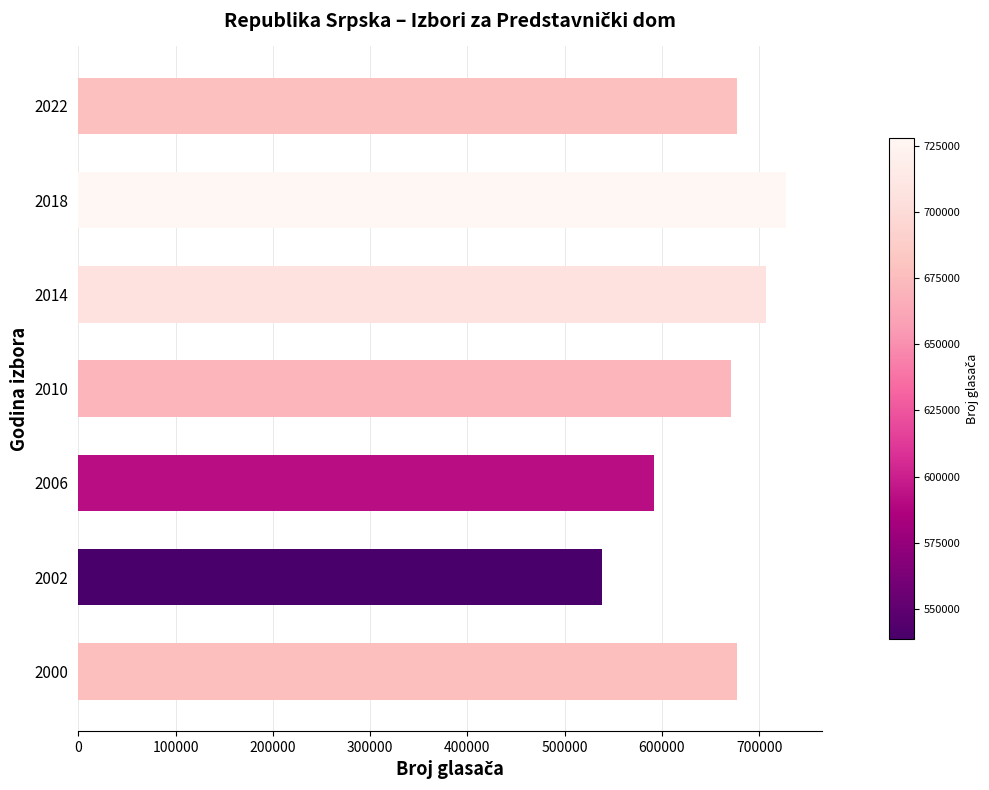

What is the change in value from 2010 to 2018?

+56979